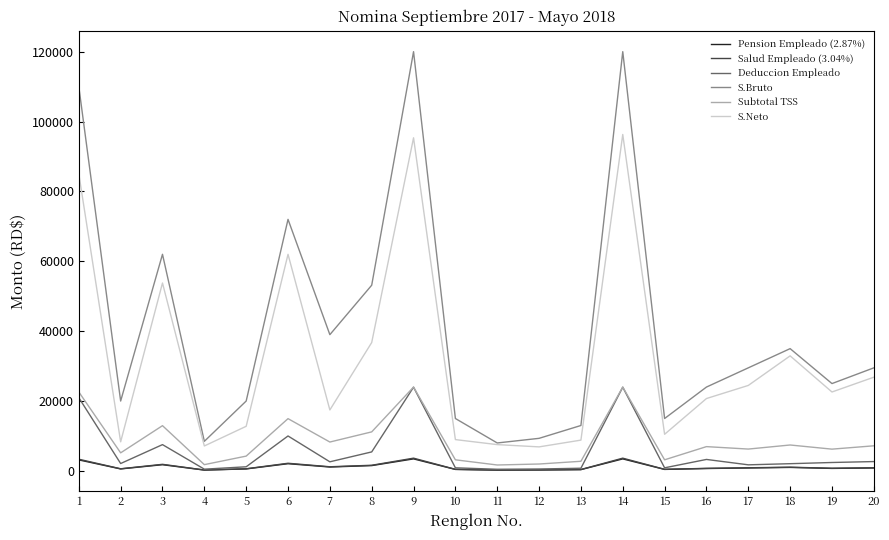

True or false: Salud Empleado (3.04%) and S.Bruto intersect in this chart.

False